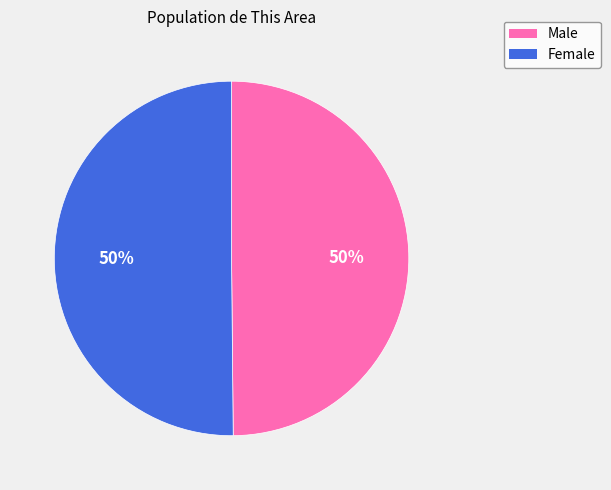

To the nearest percent, what is the average slice percentage?

50%